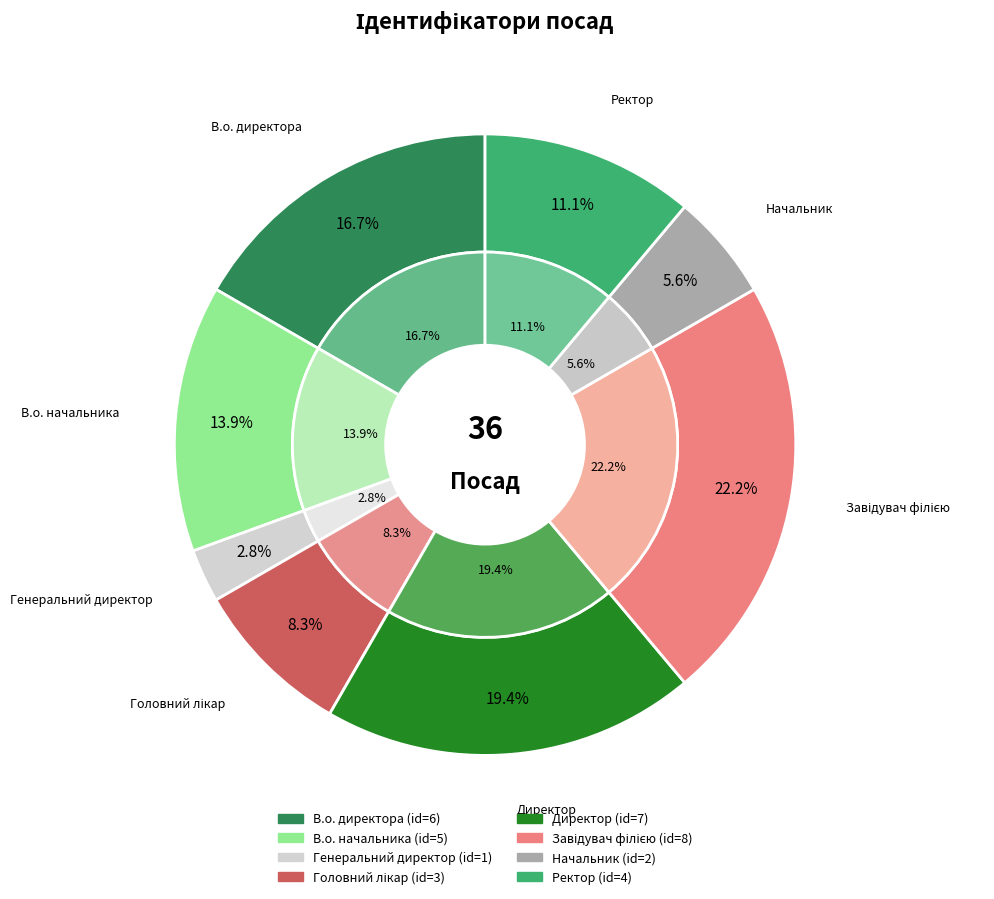

To the nearest percent, what portion does Директор represent?

19%